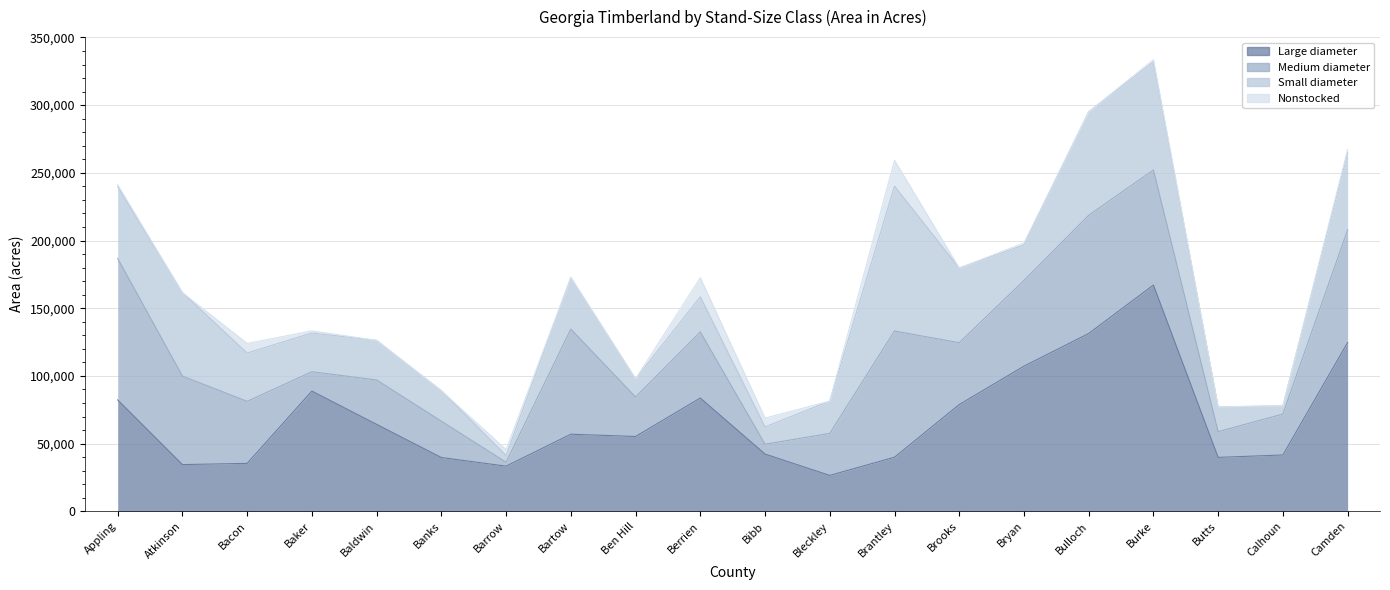

Which series ends up on top after the final intersection of Medium diameter and Large diameter?

Large diameter